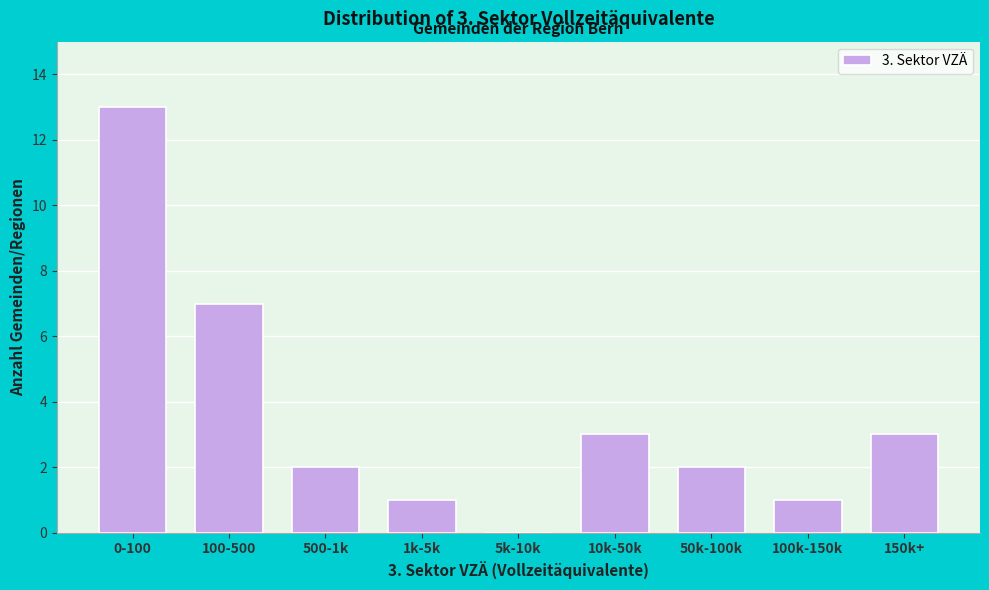

Reading left to right, transcribe all the data shown in this chart.

0-100=13	100-500=7	500-1k=2	1k-5k=1	5k-10k=0	10k-50k=3	50k-100k=2	100k-150k=1	150k+=3